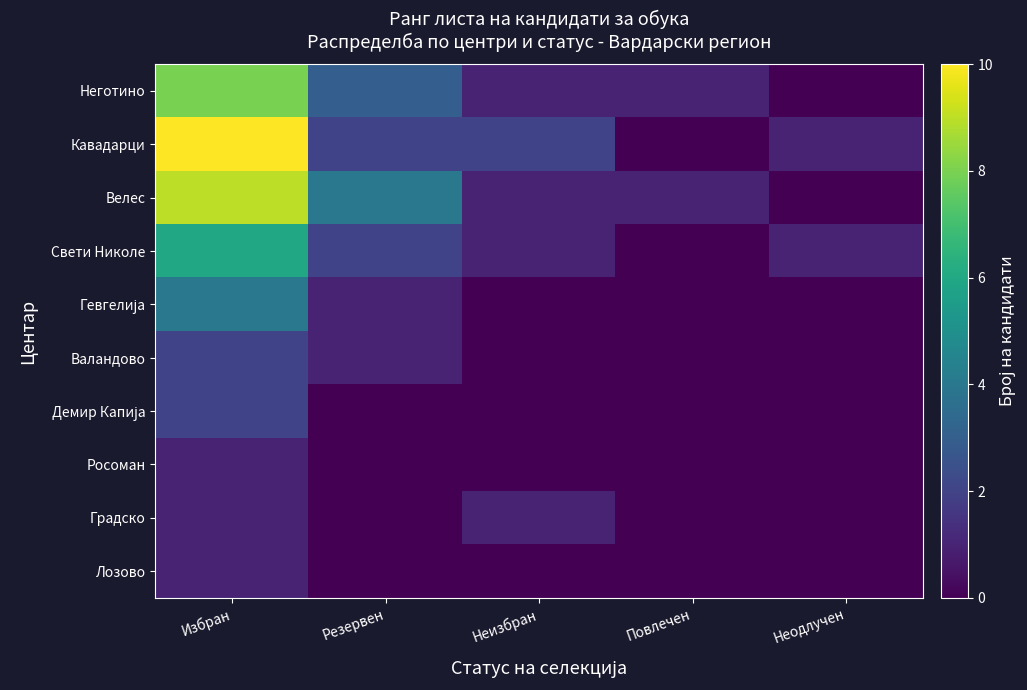

Which has a higher value, Неизбран or Повлечен?

Неизбран